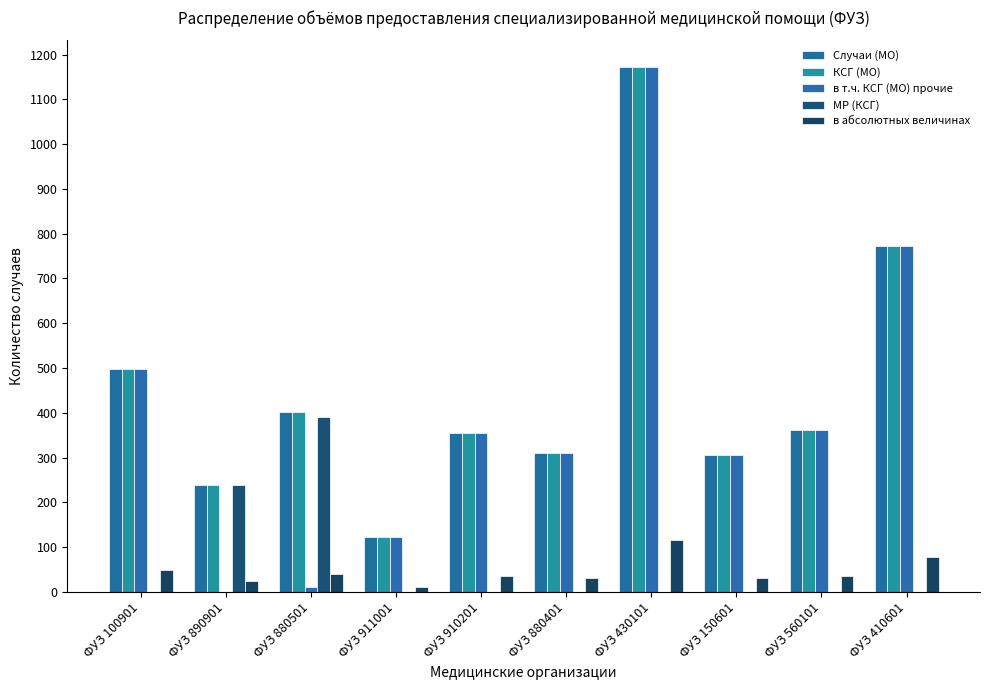

Reading right to left, transcribe all the data shown in this chart.

Случаи (МО): 772	362	305	1173	311	356	122	401	239	498
КСГ (МО): 772	362	305	1173	311	356	122	401	239	498
в т.ч. КСГ (МО) прочие: 772	362	305	1173	311	356	122	10	0	498
МР (КСГ): 0	0	0	0	0	0	0	391	239	0
в абсолютных величинах: 77	36	31	117	31	36	12	40	24	50